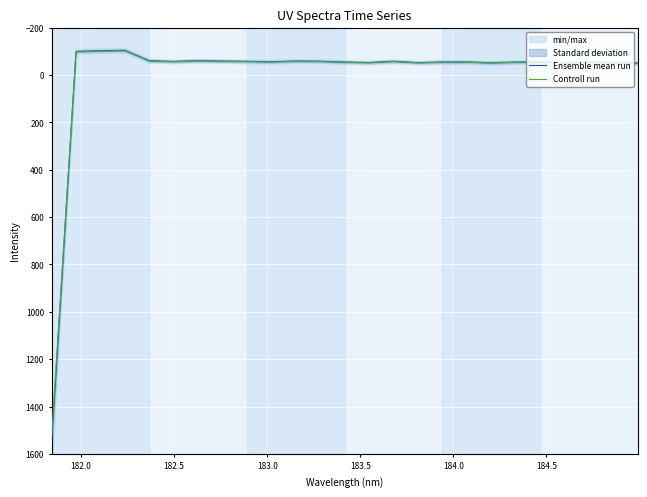

What is the sum of all Controll run values?

97.6